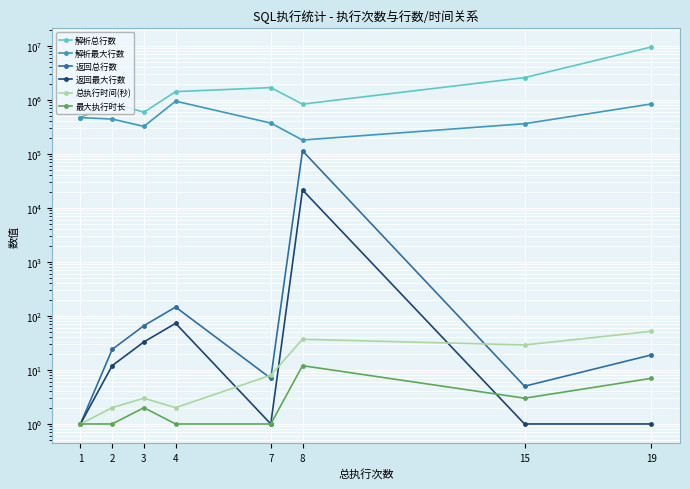

What is the value of the 解析最大行数 point at the 6th from the left?

180762